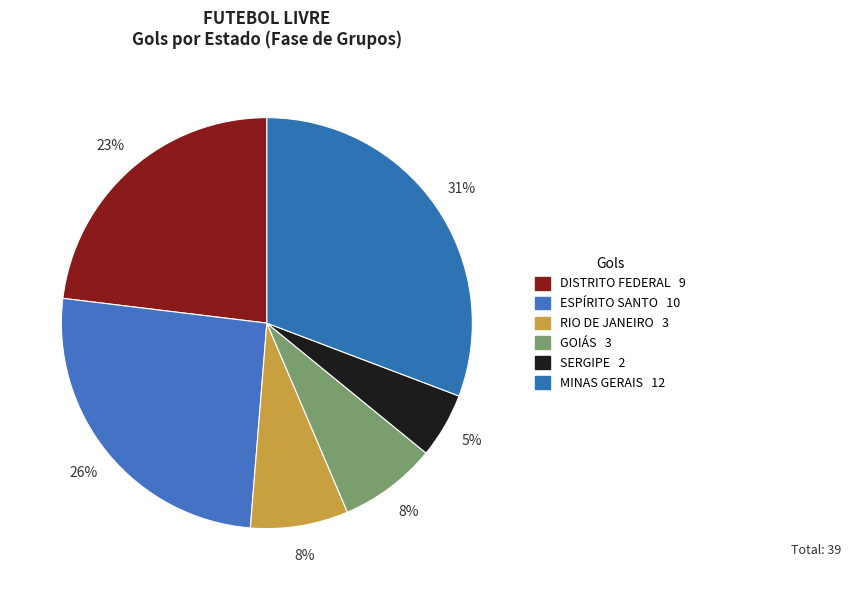

How many slices are in this pie chart?

6